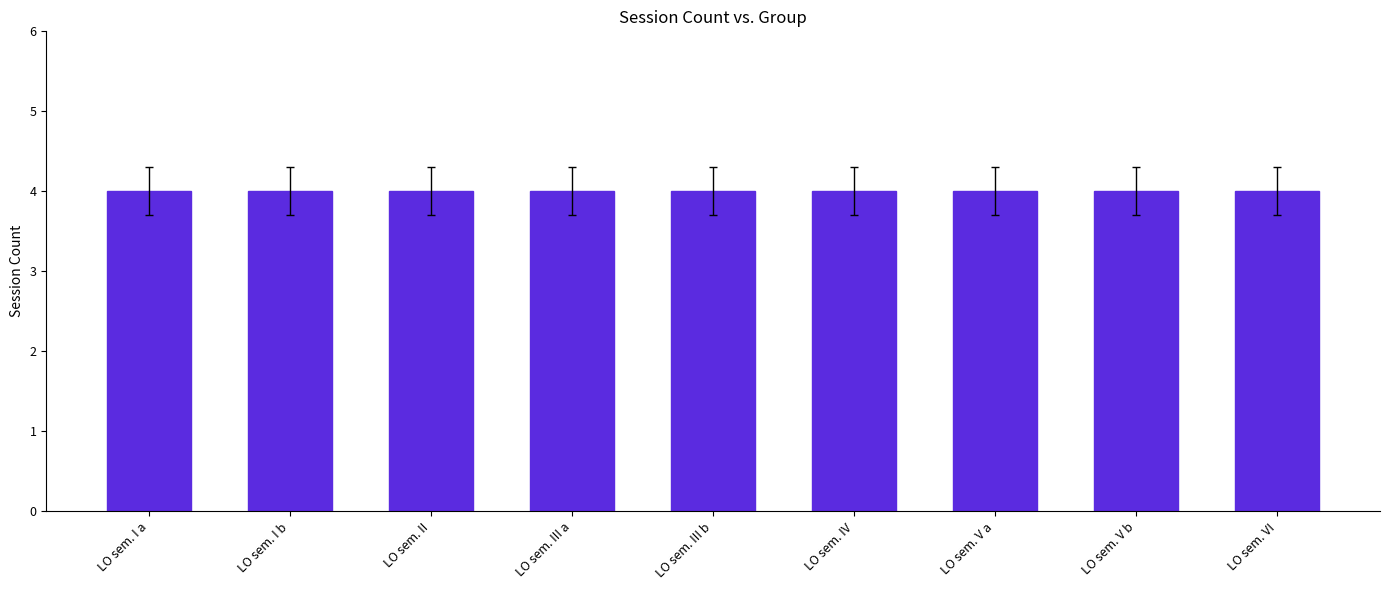

At which label is the value closest to 6?

LO sem. I a